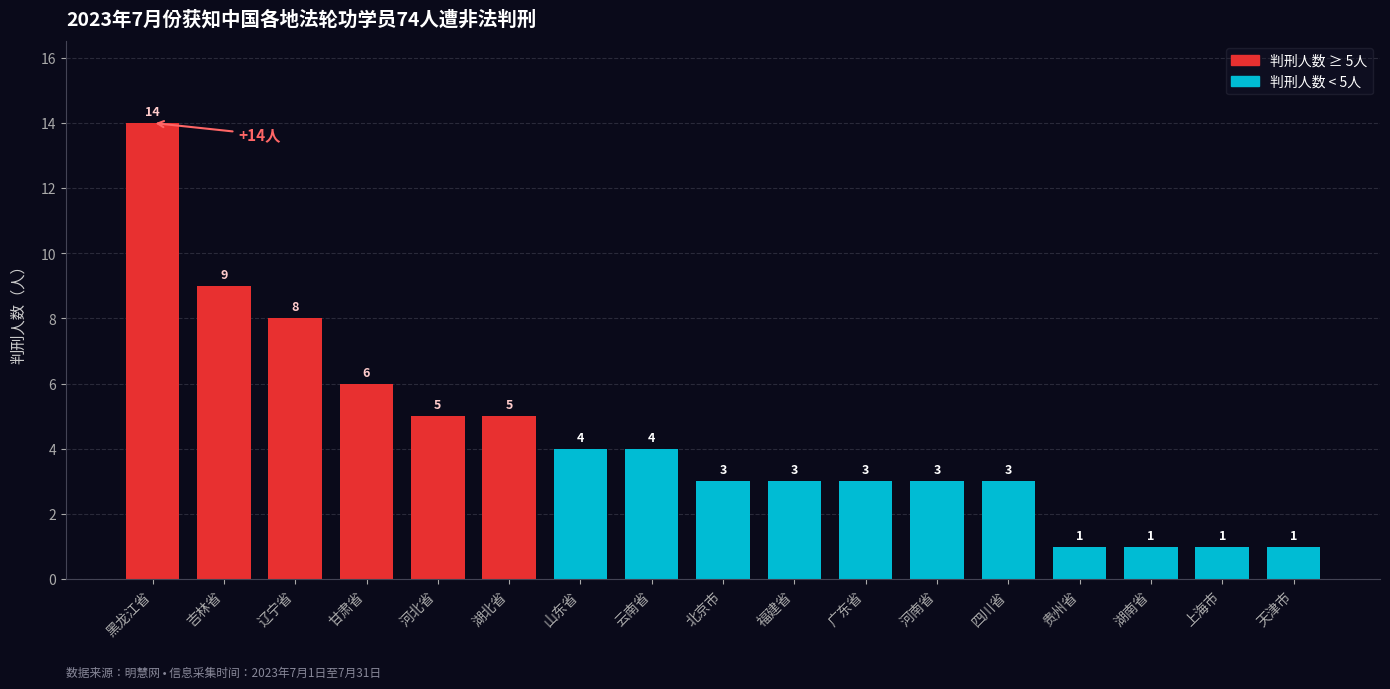

Reading left to right, transcribe all the data shown in this chart.

14	9	8	6	5	5	4	4	3	3	3	3	3	1	1	1	1